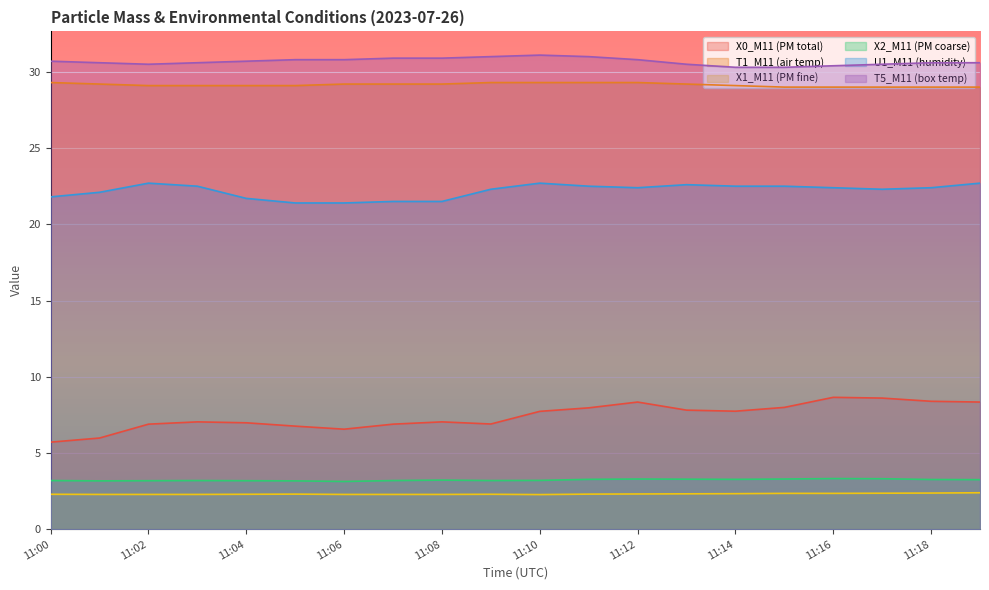

At how many categories does at least one series exceed 25?

20